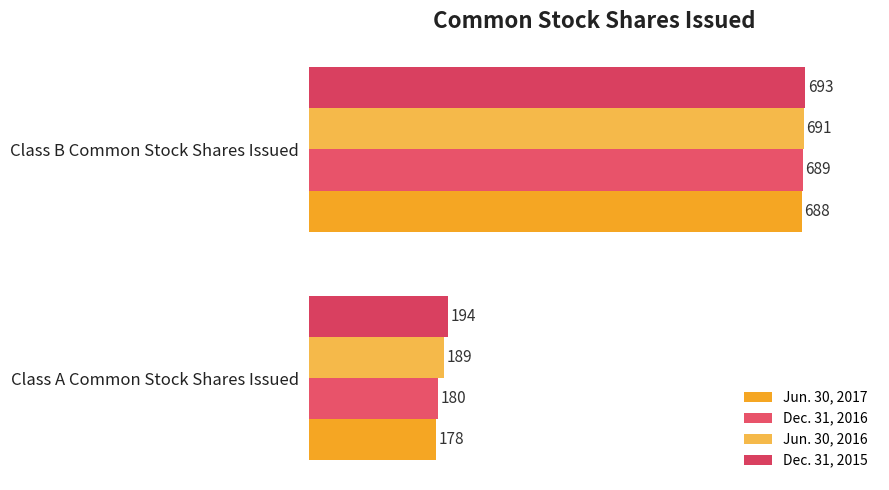

What is the sum of all Jun. 30, 2016 values?

880